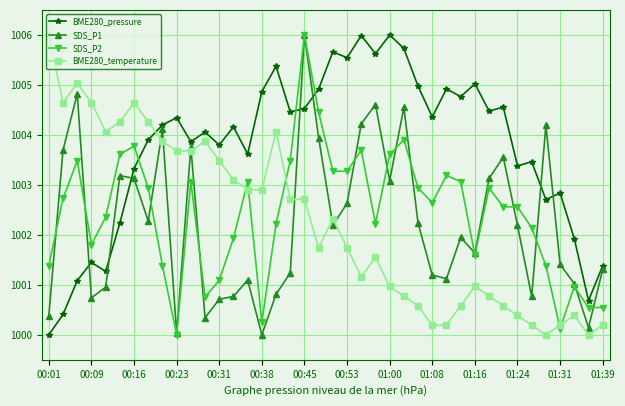

What is the maximum value for SDS_P2?

1006.0